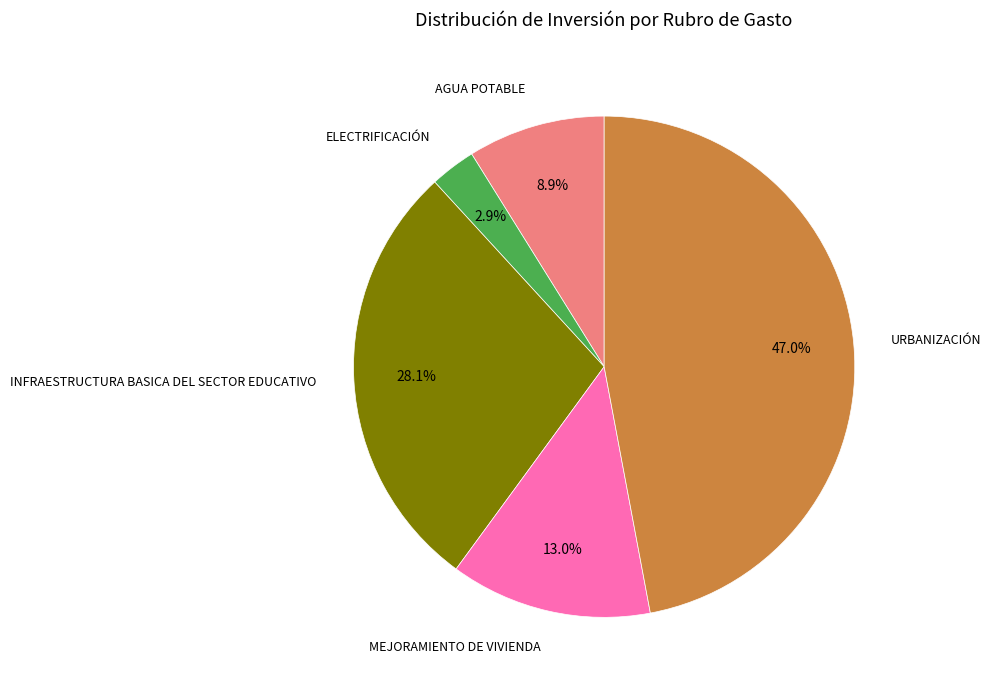

Is the sum of AGUA POTABLE and URBANIZACIÓN greater than half?

Yes